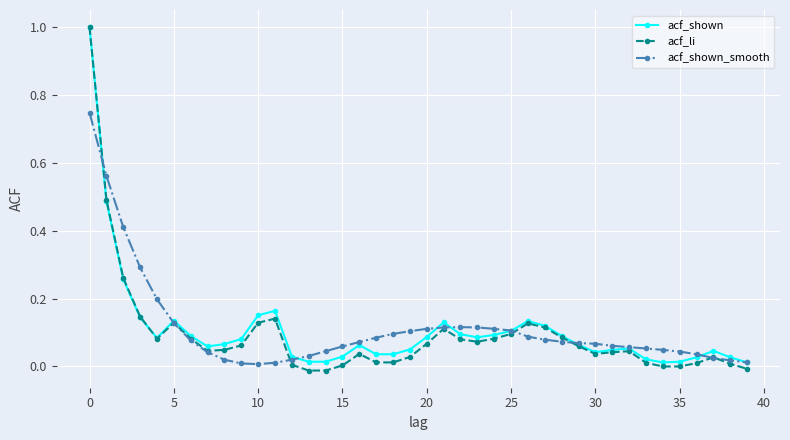

True or false: acf_shown has more than 1 interior local peaks.

True